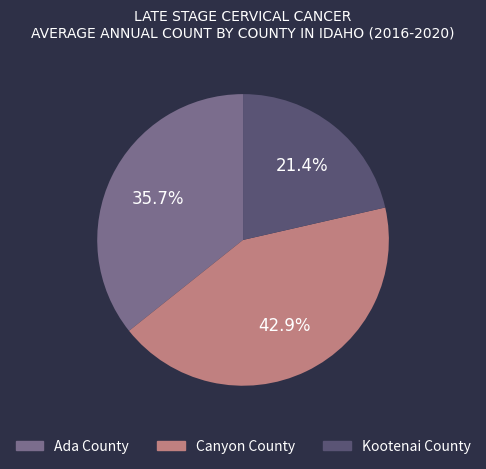

Is there a majority slice in this chart?

No